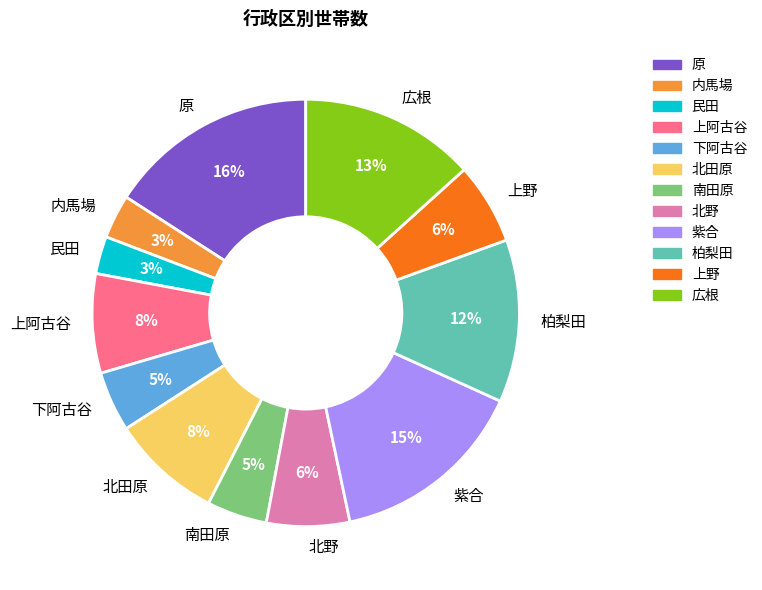

To the nearest percent, what portion does 内馬場 represent?

3%